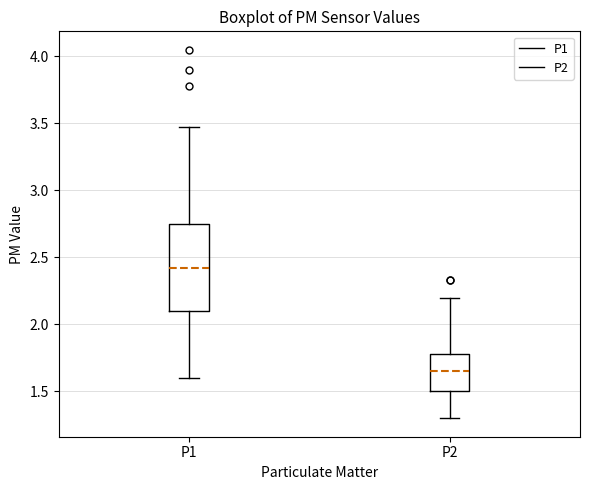

Which box's median line is the highest?

P1